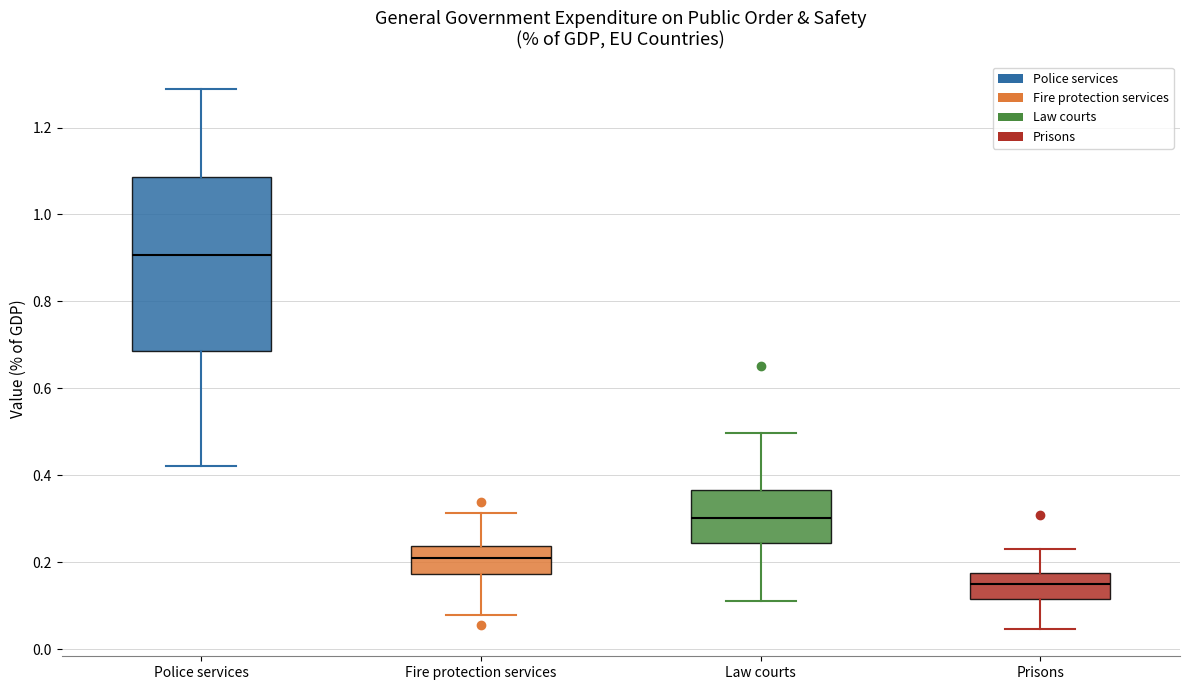

Reading left to right, read every box against the y-axis: the position of its median line, the range the box covers, and the ends of its whiskers. The values are not printed on the chart, so give them approximately, as read against the axis.

Police services: median 0.90, box 0.68 to 1.08, whiskers 0.42 to 1.28
Fire protection services: median 0.22, box 0.18 to 0.24, whiskers 0.08 to 0.32
Law courts: median 0.30, box 0.24 to 0.36, whiskers 0.10 to 0.50
Prisons: median 0.14, box 0.12 to 0.18, whiskers 0.04 to 0.24